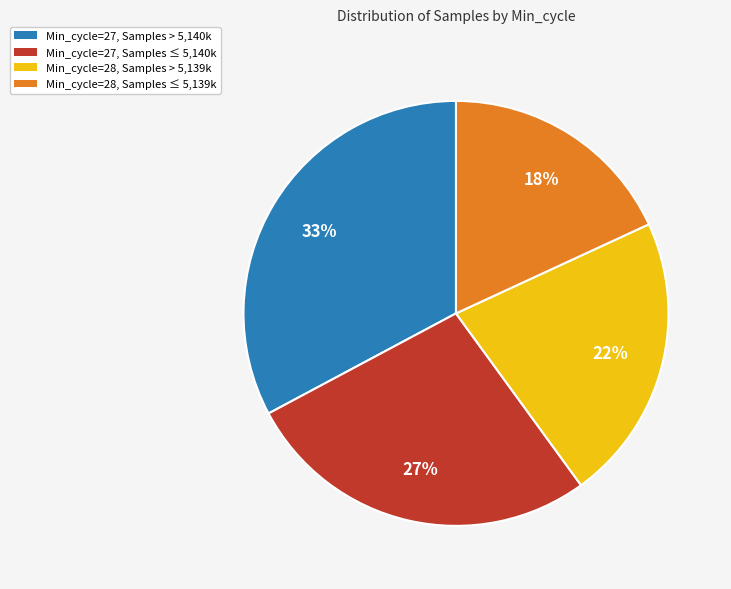

Rank the categories by value from lowest to highest.

Min_cycle=28, Samples ≤ 5,139k, Min_cycle=28, Samples > 5,139k, Min_cycle=27, Samples ≤ 5,140k, Min_cycle=27, Samples > 5,140k